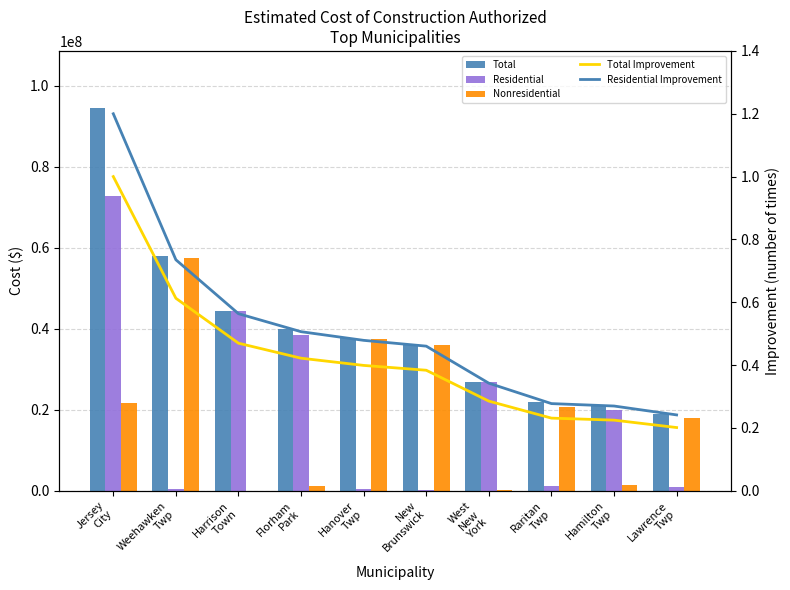

Which series has the widest spread of values?

Total